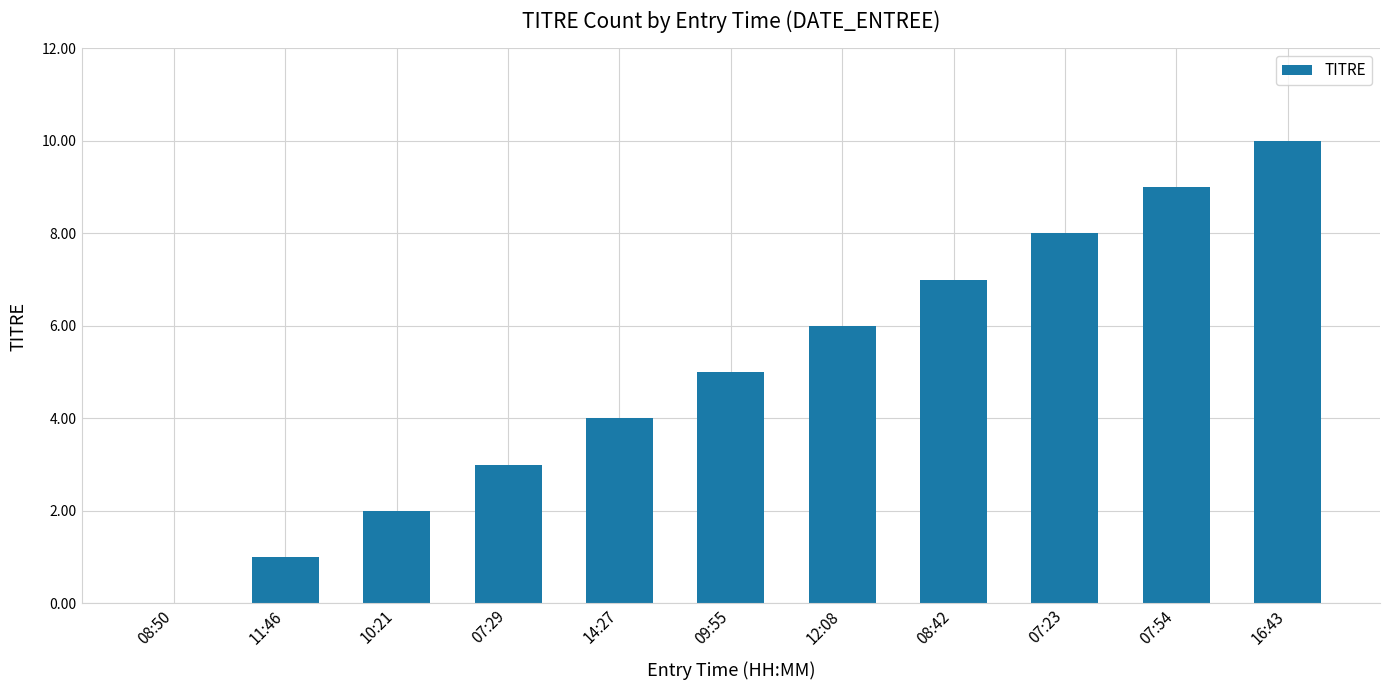

Reading left to right, transcribe all the data shown in this chart.

0	1	2	3	4	5	6	7	8	9	10